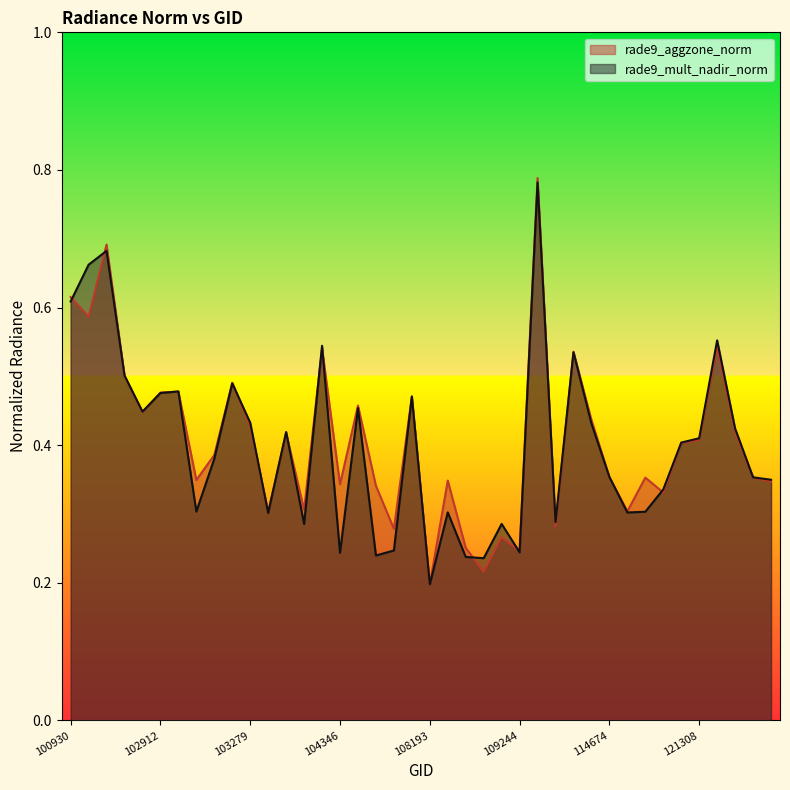

Between which two adjacent categories do rade9_aggzone_norm and rade9_mult_nadir_norm first intersect?

100930 and 102421